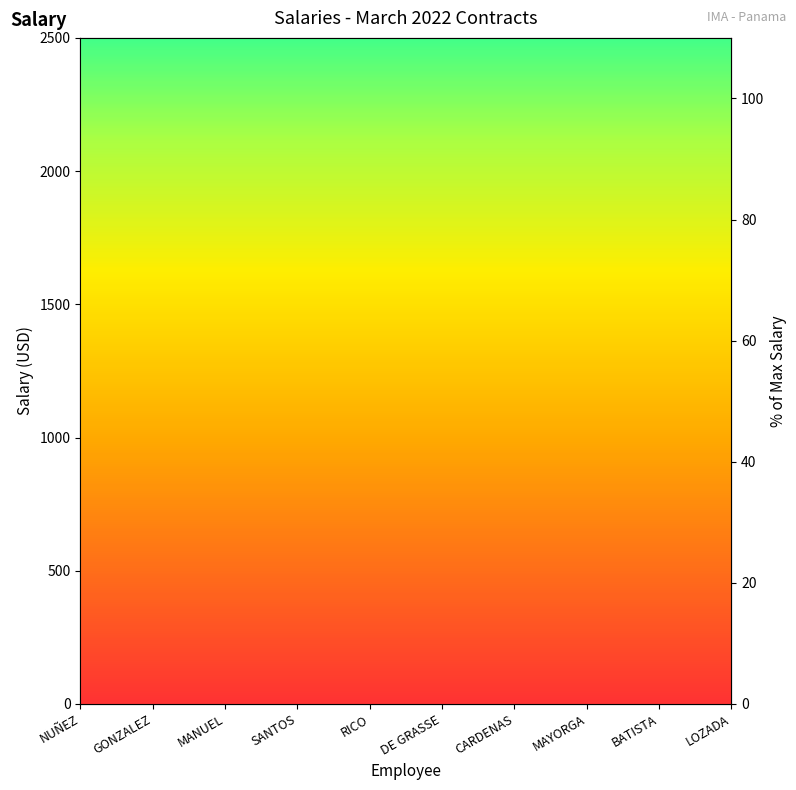

What is the label of the 6th point from the right?

RICO